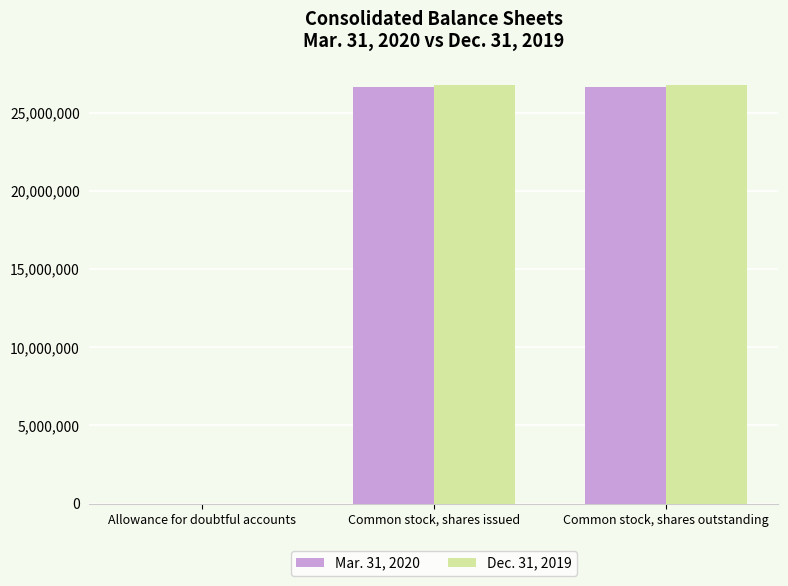

The value of Dec. 31, 2019 at Common stock, shares issued is 18254125. True or false?

False